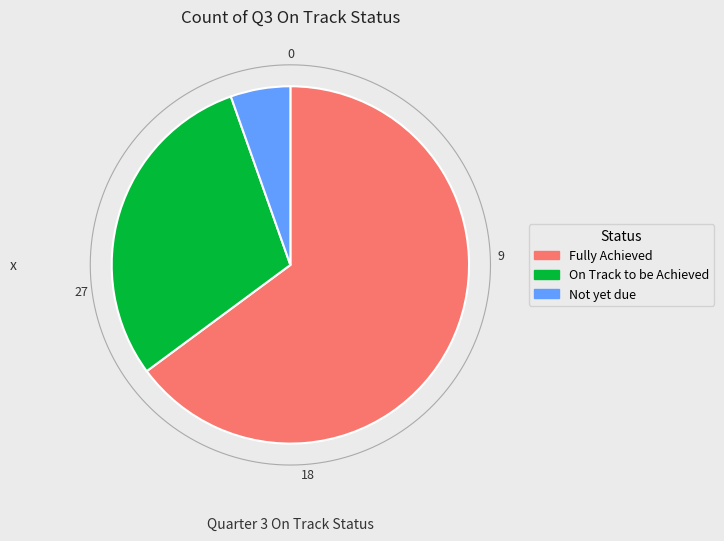

Rank the categories by value from highest to lowest.

Fully Achieved, On Track to be Achieved, Not yet due